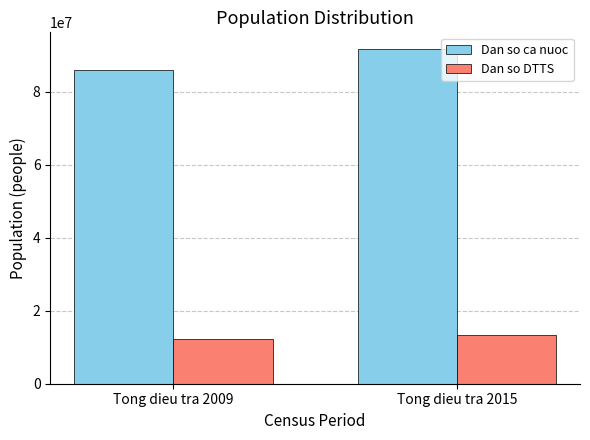

Is the value of Dan so ca nuoc at Tong dieu tra 2015 greater than the value of Dan so DTTS at Tong dieu tra 2015?

Yes